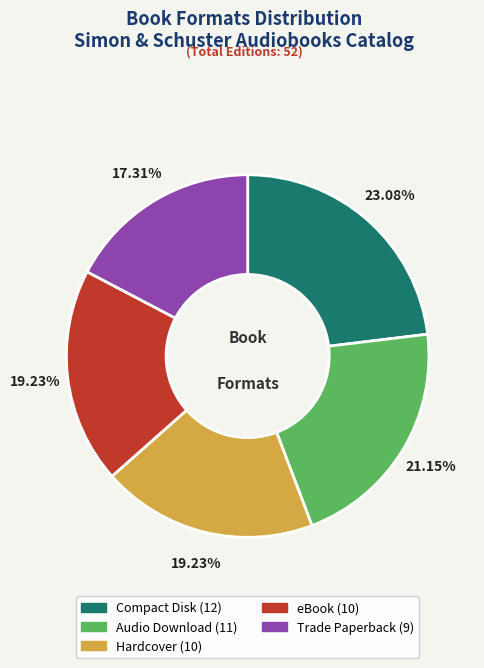

Count the number of slices in the pie.

5